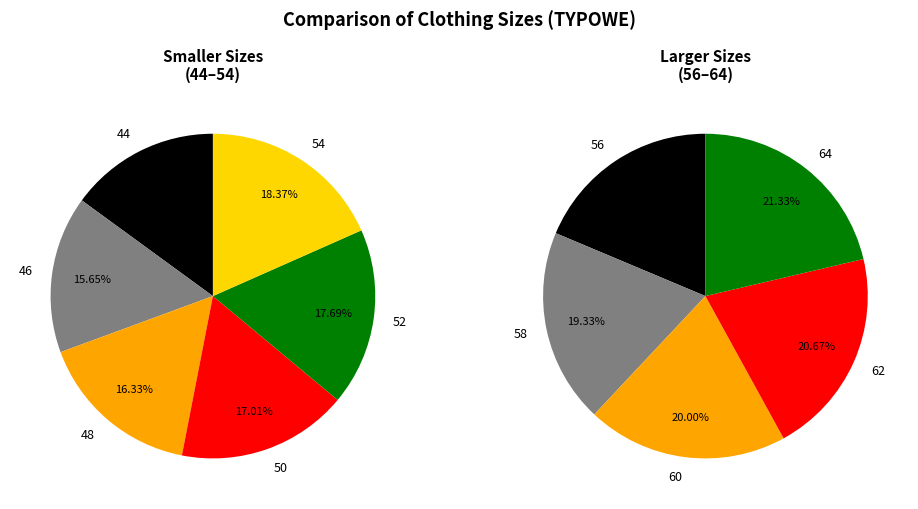

What is the ratio of the value at 62 to the value at 58?

1.1